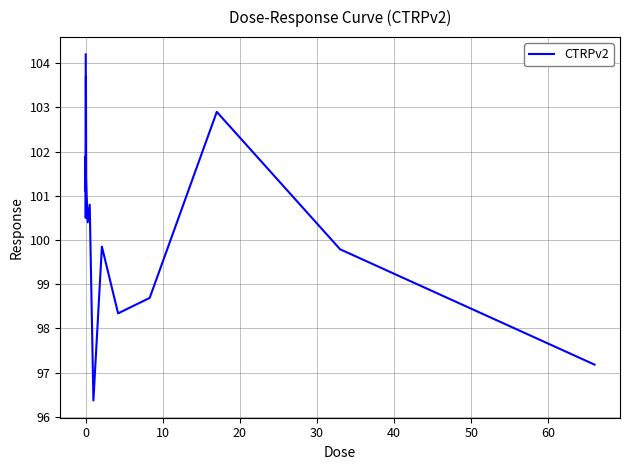

Does the chart display data point markers on the line(s)?

No